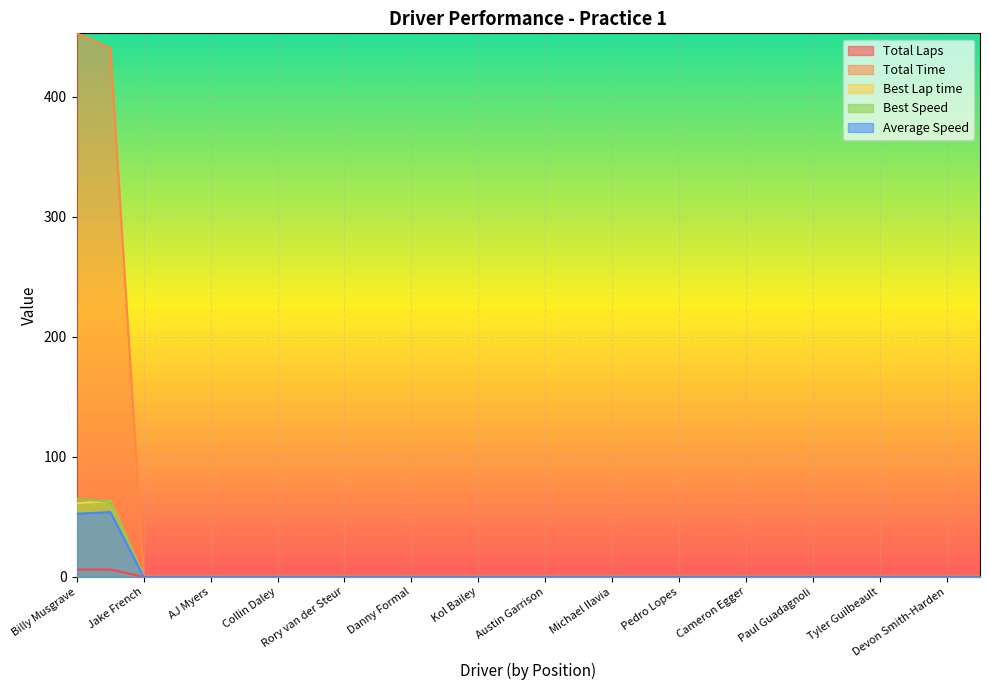

True or false: Best Speed and Total Laps cross at least once.

False